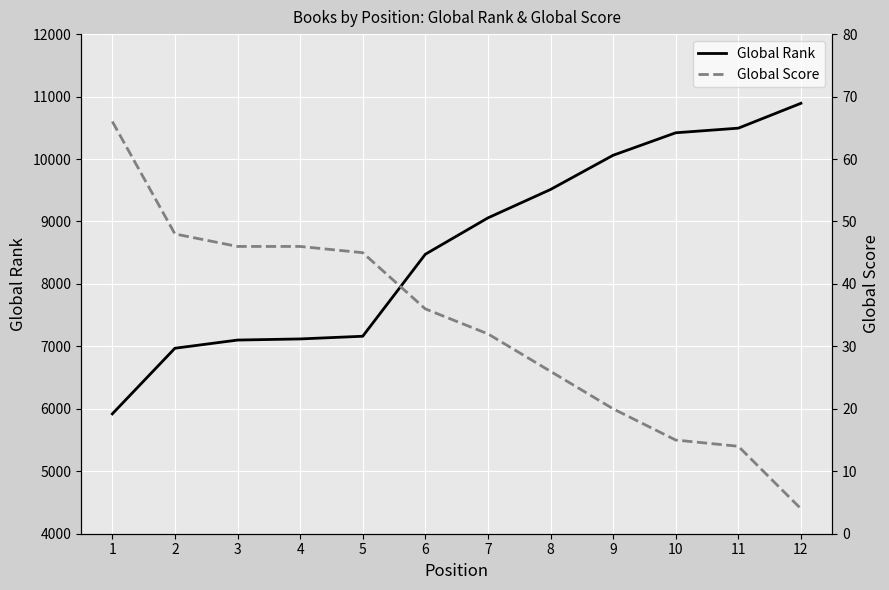

True or false: Global Score and Global Rank cross at least once.

False